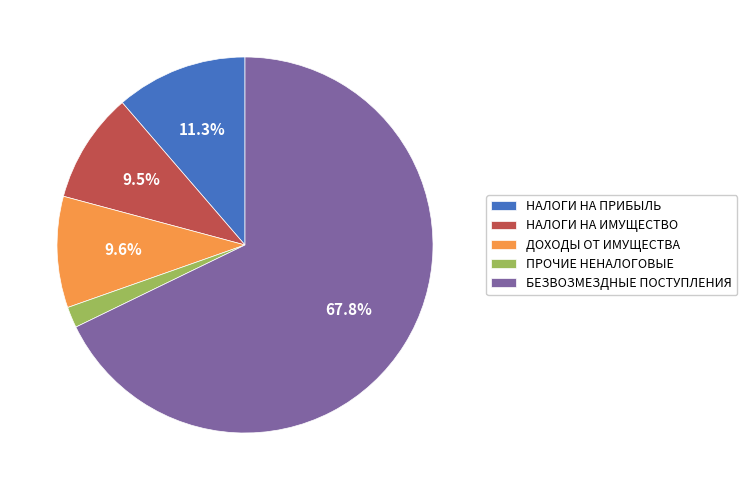

Is it true that БЕЗВОЗМЕЗДНЫЕ ПОСТУПЛЕНИЯ is 68% of the pie?

True